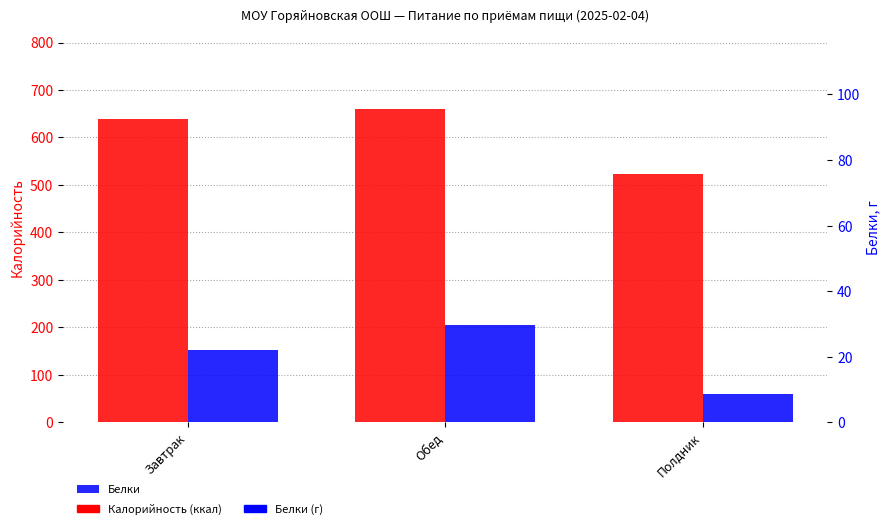

What is the label of the 2nd bar from the left?

Обед